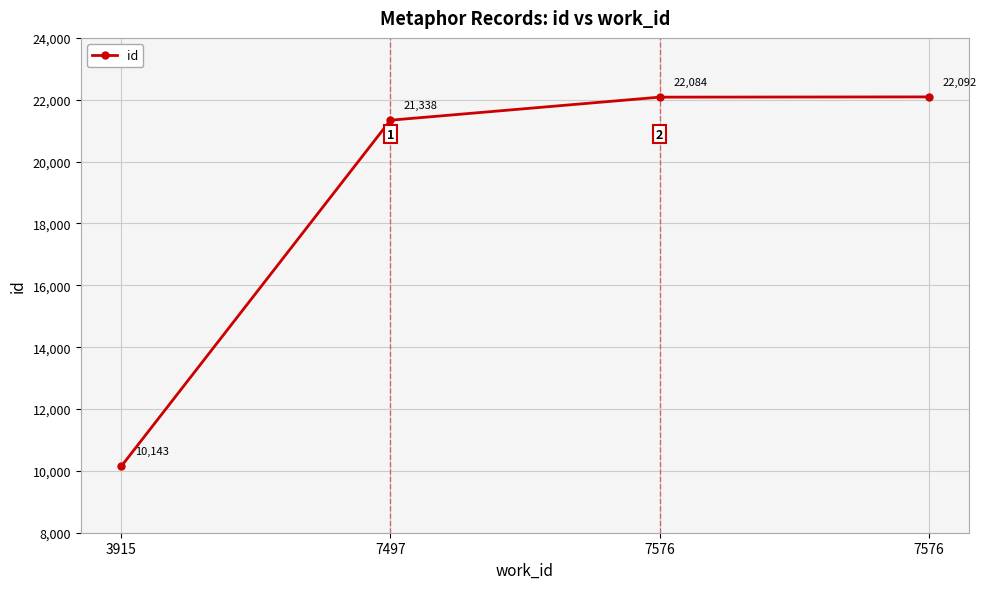

How many lines are shown in the chart?

1